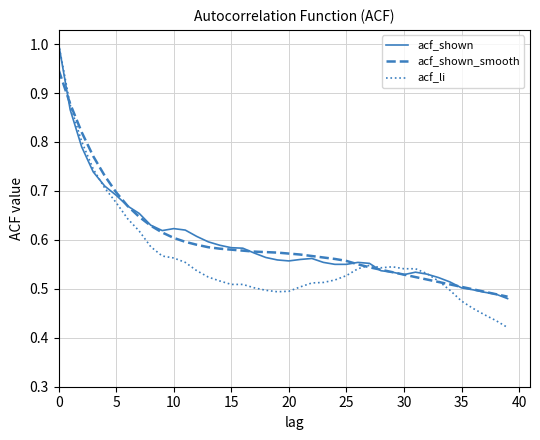

Which series has the widest spread of values?

acf_li